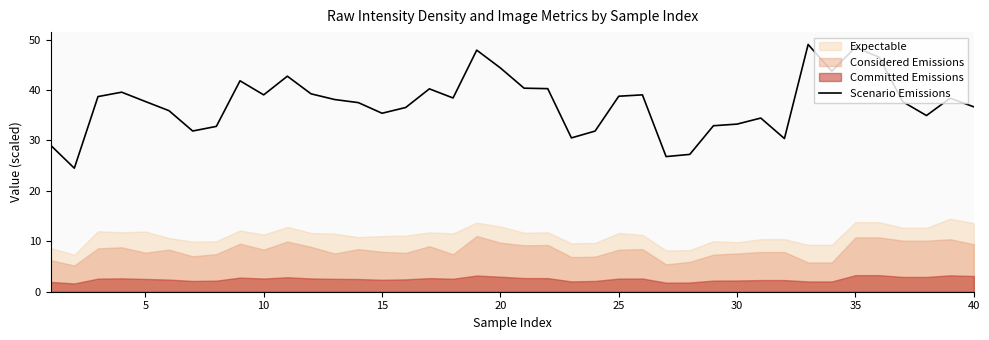

What is the average value?

37.3